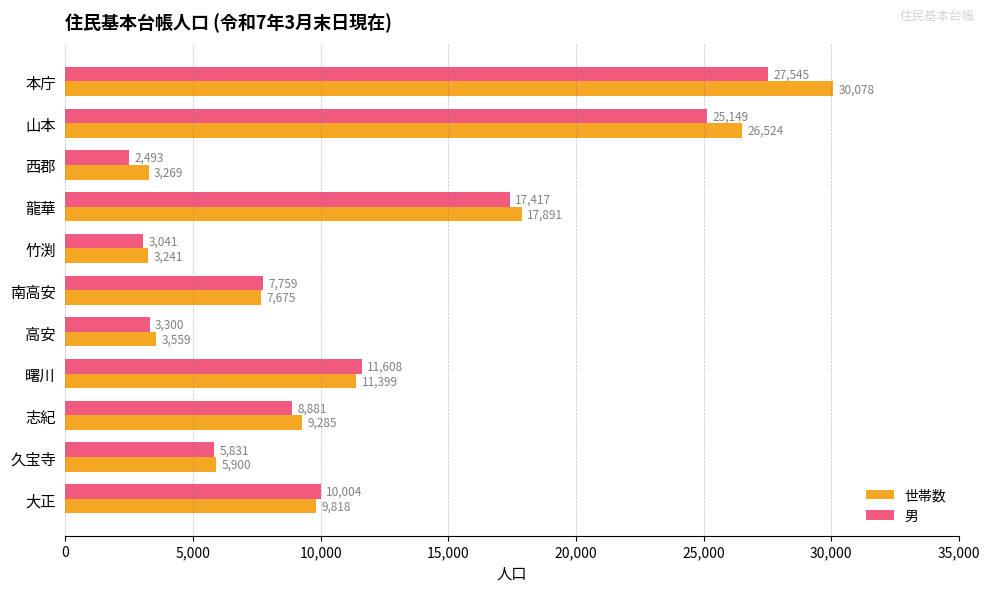

At how many categories does at least one series exceed 20032?

2